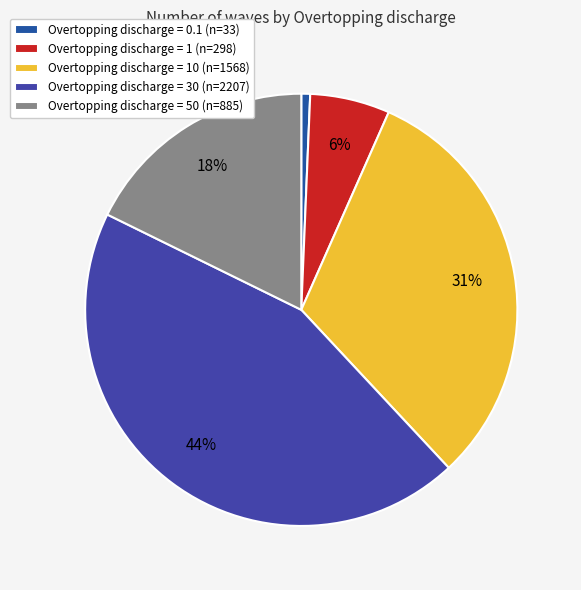

Rank the categories by value from highest to lowest.

30, 10, 50, 1, 0.1